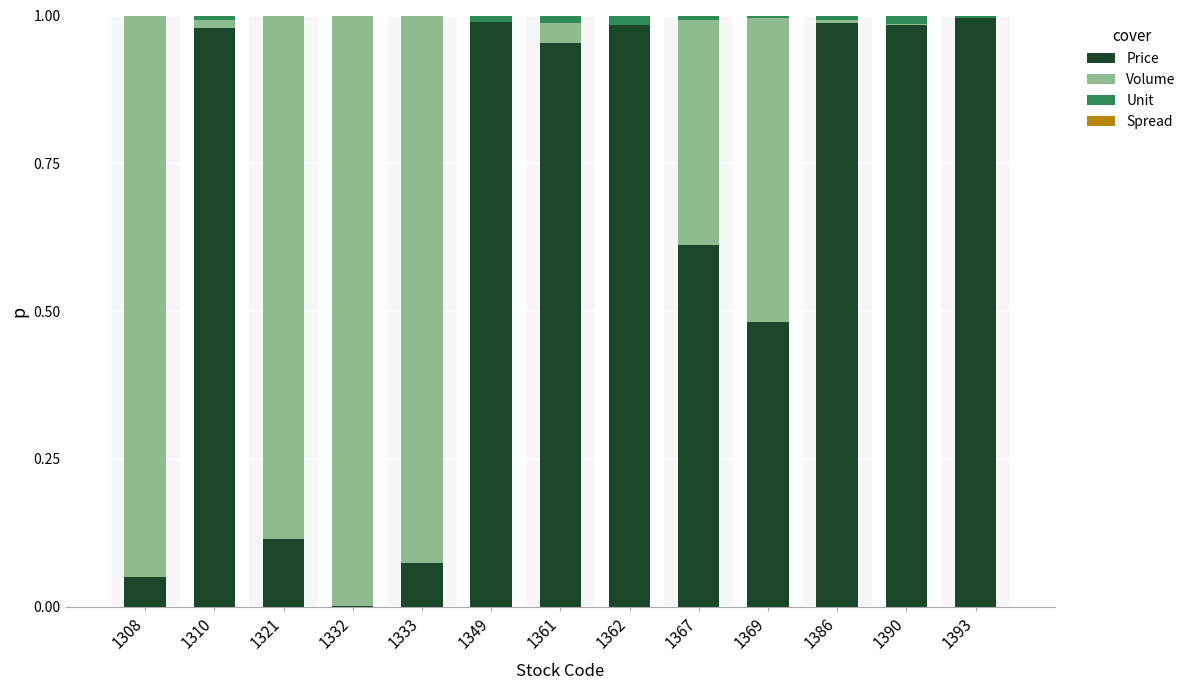

What is the sum of all Price values?

8.2